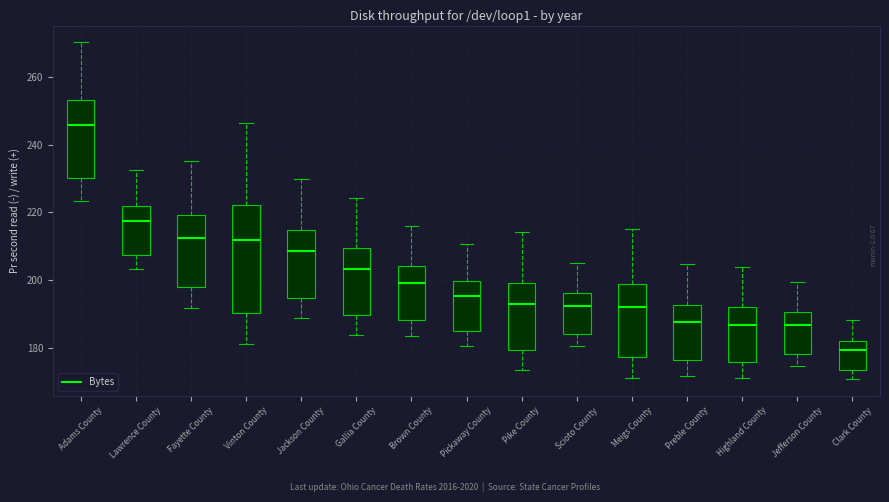

Comparing the boxes themselves (not the whiskers), which one is the tallest?

Vinton County